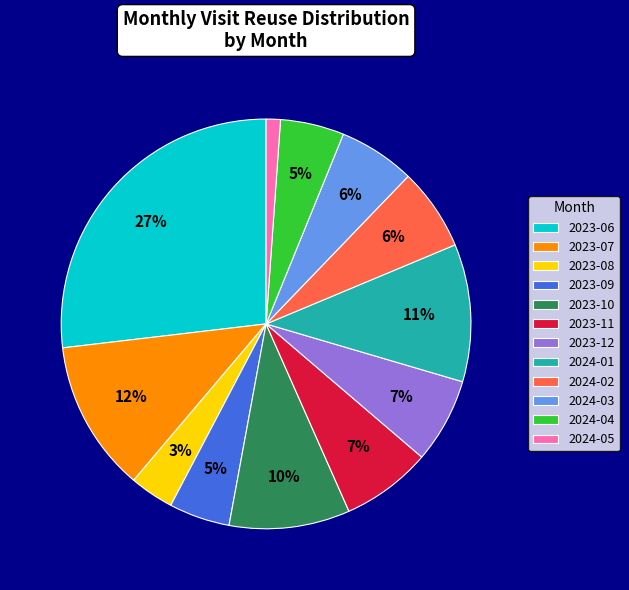

What is the largest slice in the pie chart?

2023-06